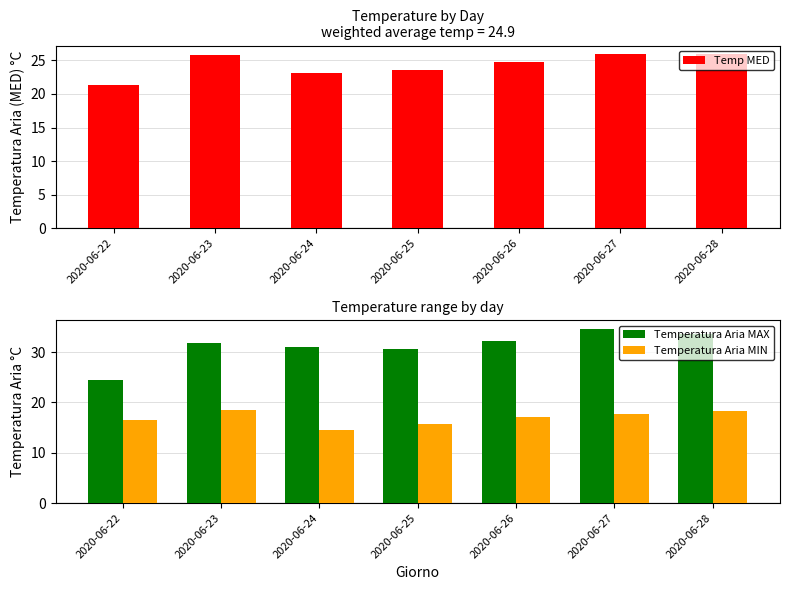

What is the spread (max minus min) of values at 2020-06-23?

13.4